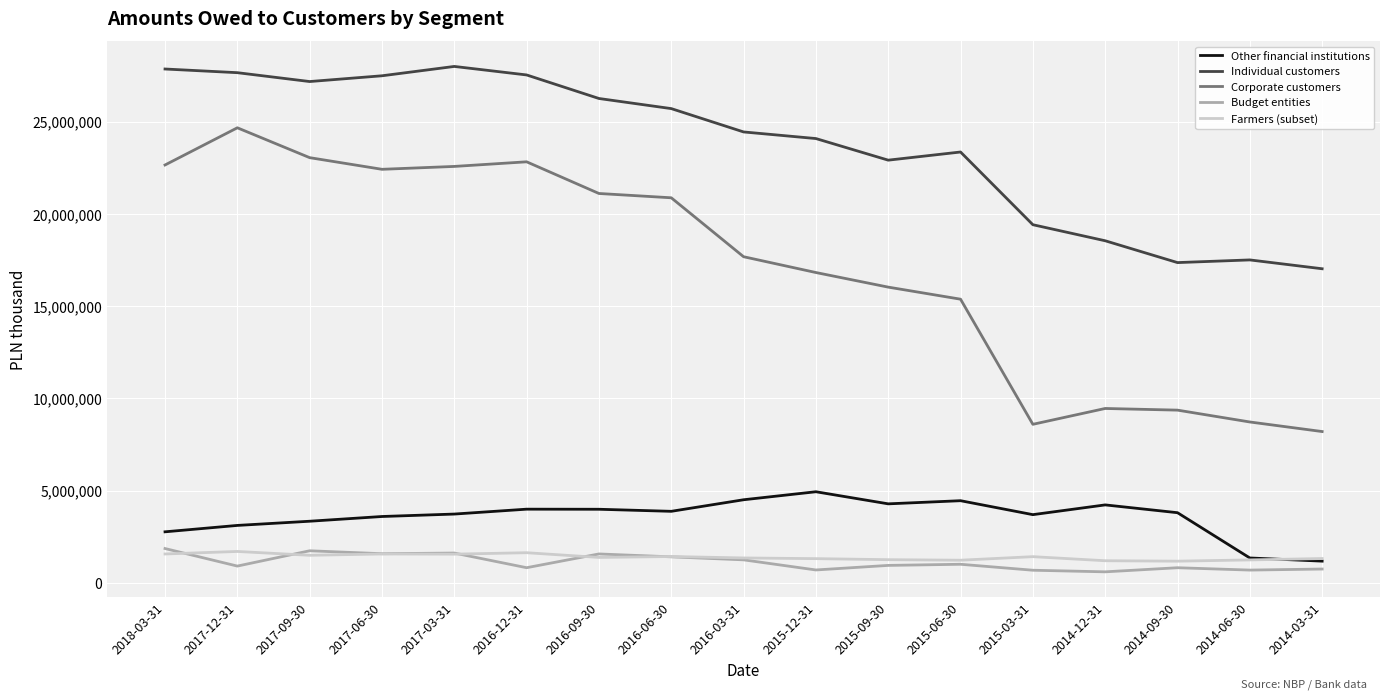

The Corporate customers series shows 5637207 at 2016-12-31. True or false?

False